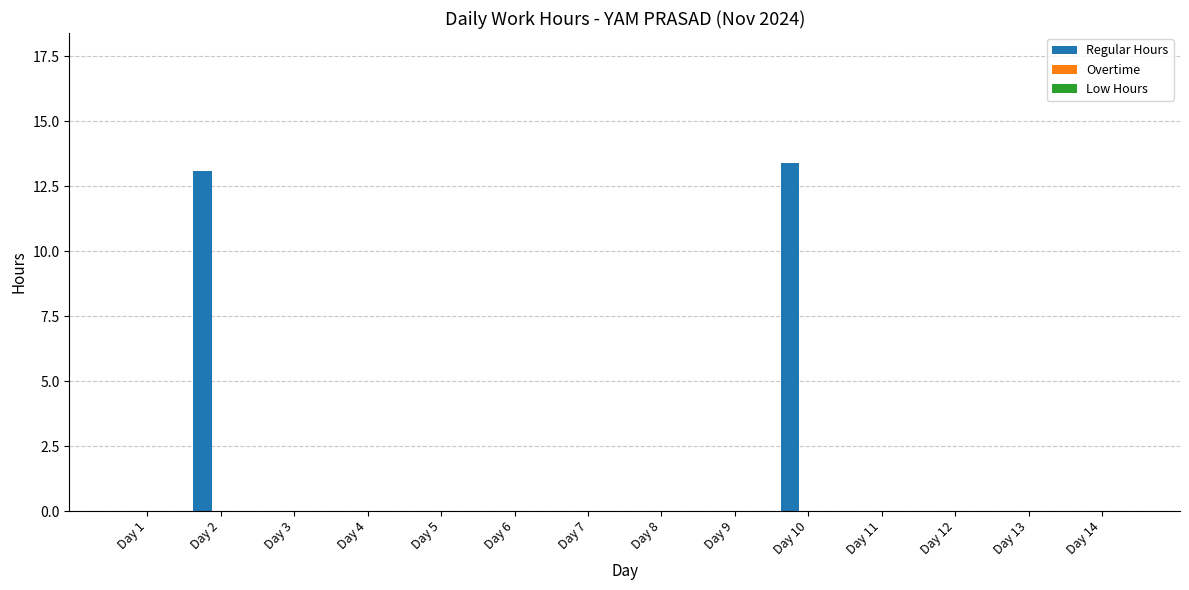

True or false: the data shows -8.5 at Day 12.

False